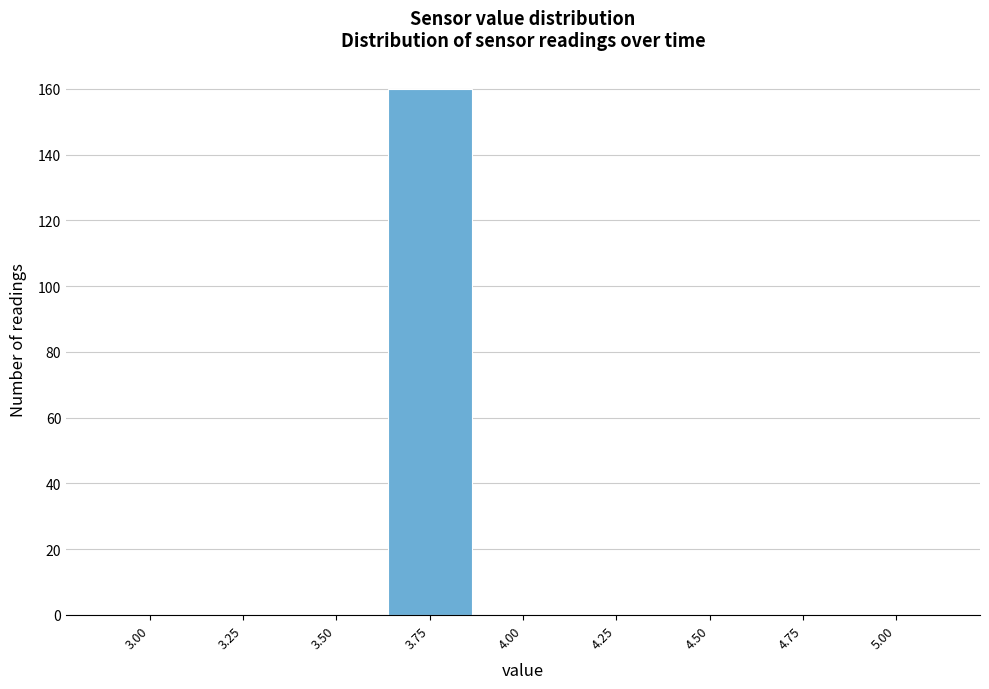

Reading right to left, what are all the values shown in this chart?

5.00=0	4.75=0	4.50=0	4.25=0	4.00=0	3.75=160	3.50=0	3.25=0	3.00=0